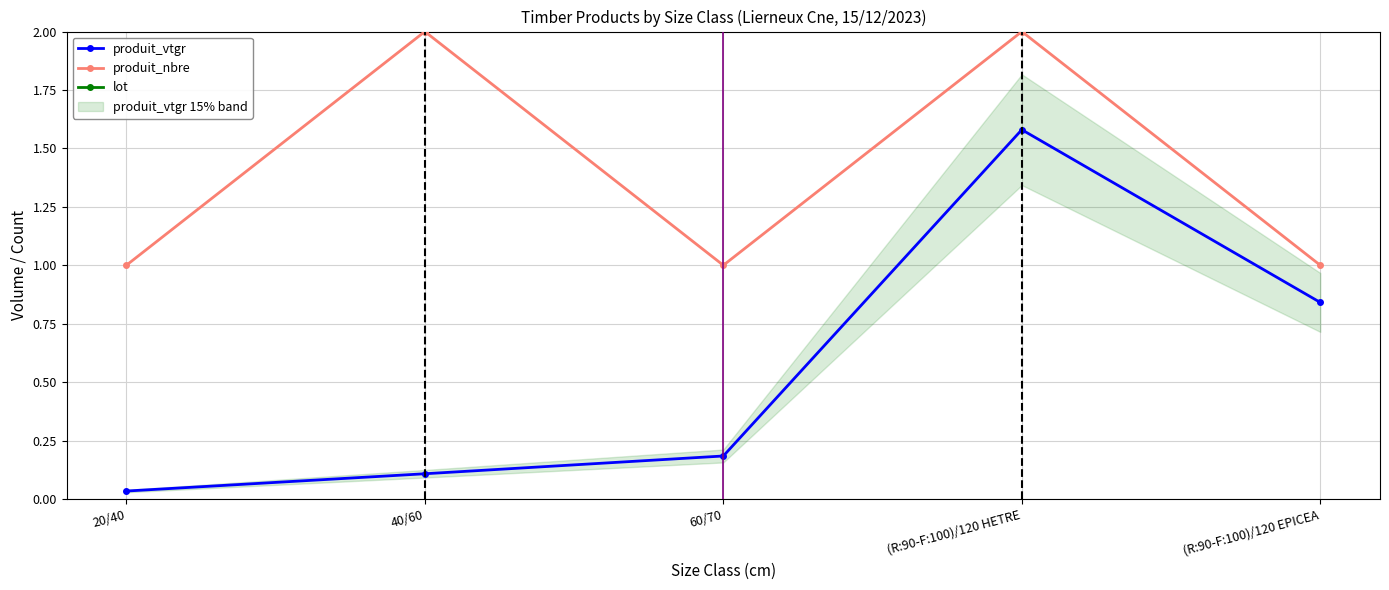

What is the difference between the produit_nbre values at (R:90-F:100)/120 EPICEA and 40/60?

1.0